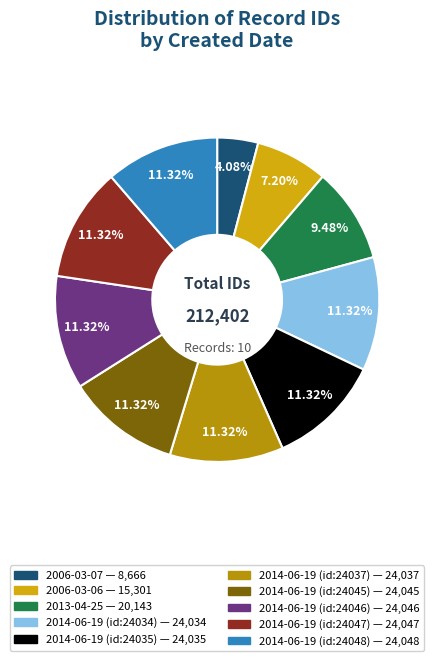

What is the change in value from 2006-03-07 to 2014-06-19 (id:24048)?

+15382